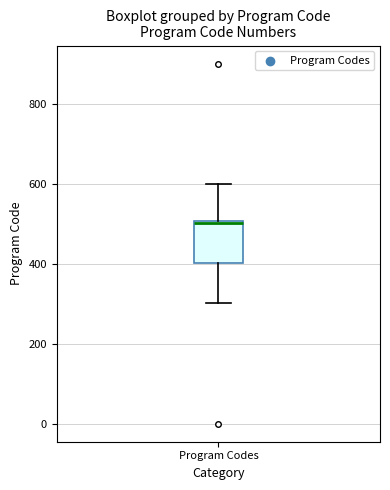

Transcribe this box plot: give where the median line is, the range the box spans, and where the two whiskers end, as read against the y-axis. The values are not printed on the chart, so give them approximately, as read against the axis.

median 500, box 400 to 500, whiskers 300 to 600